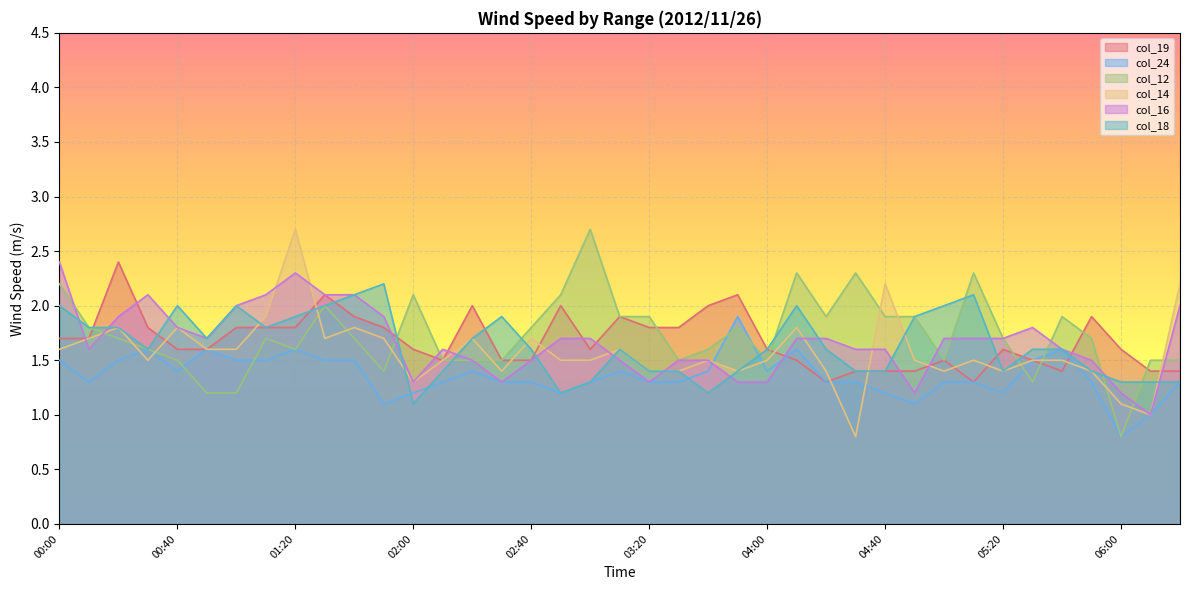

What value does the col_19 series have at 02:00?

1.6